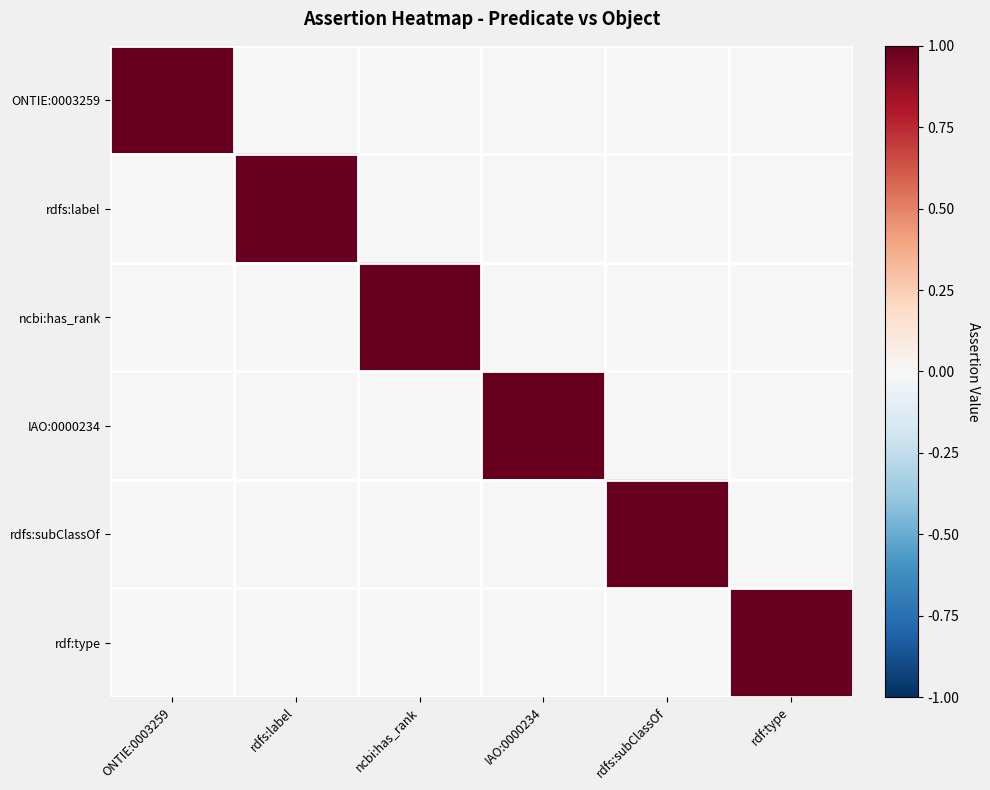

Between IAO:0000234 and rdfs:subClassOf, which is larger?

IAO:0000234